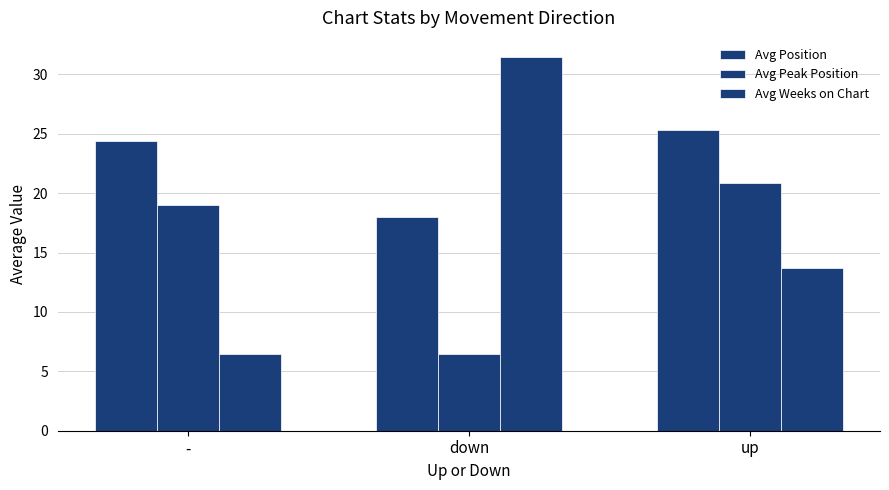

How many series are shown in this chart?

3